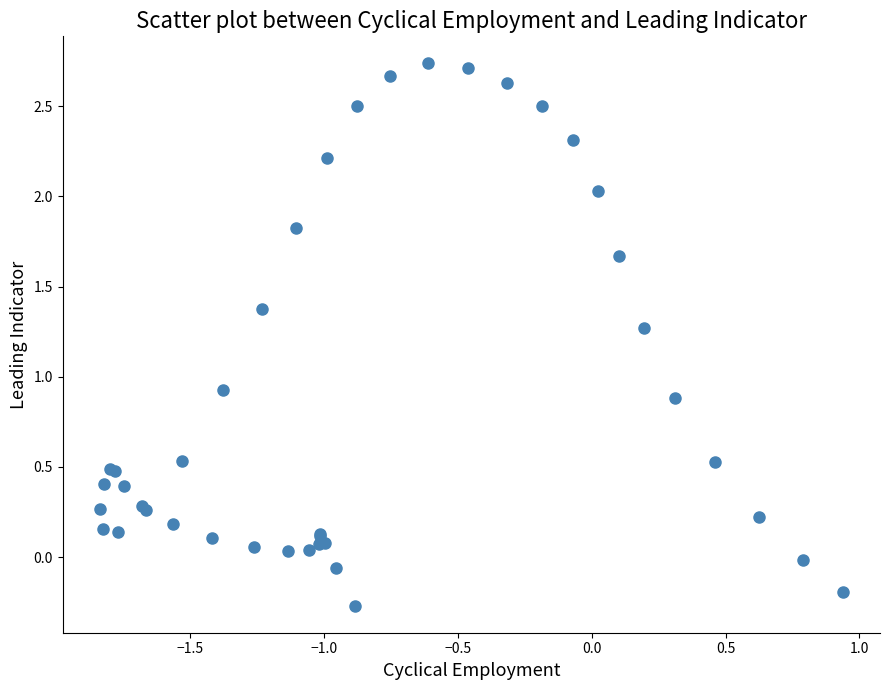

What Y value in the scatter plot is closest to 1?

0.9